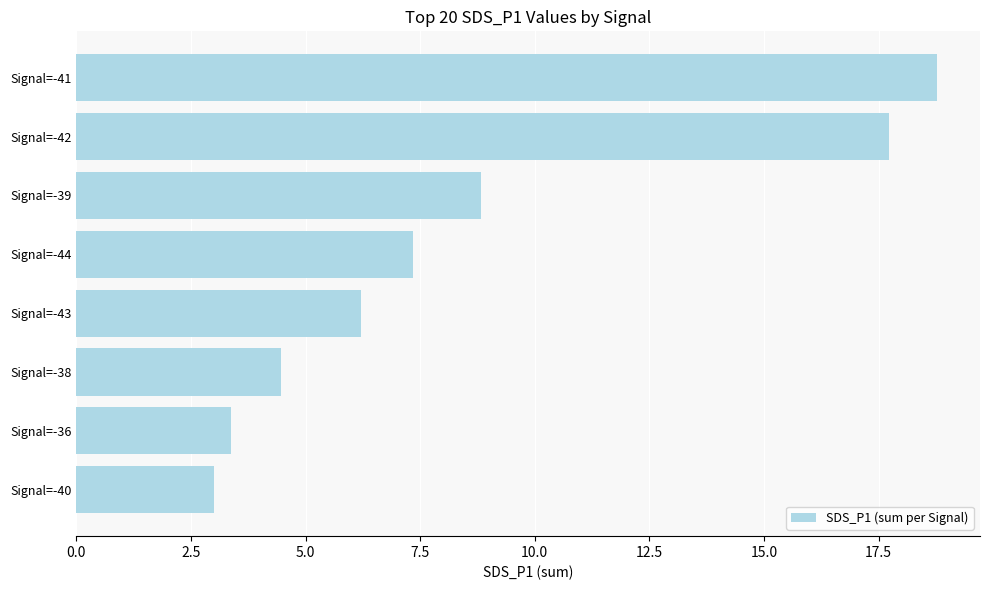

What value does the data have at Signal=-43?

6.2